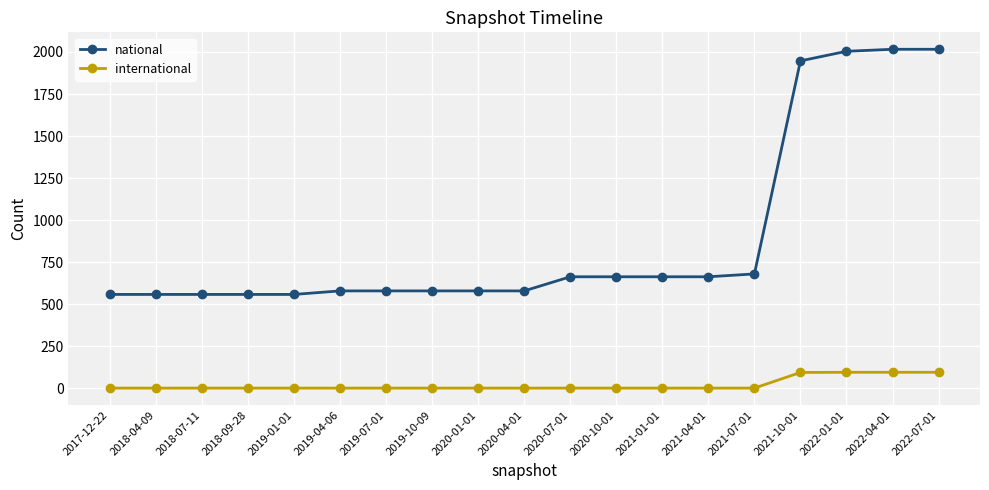

At 2021-04-01, list the series in order from largest to smallest.

national, international